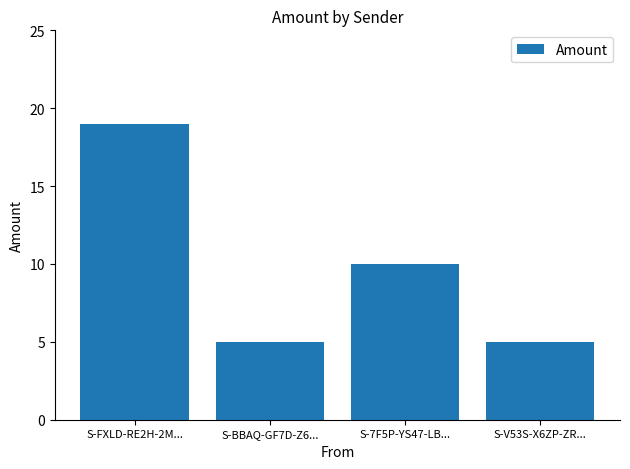

What is the label of the 1st bar from the right?

S-V53S-X6ZP-ZR...